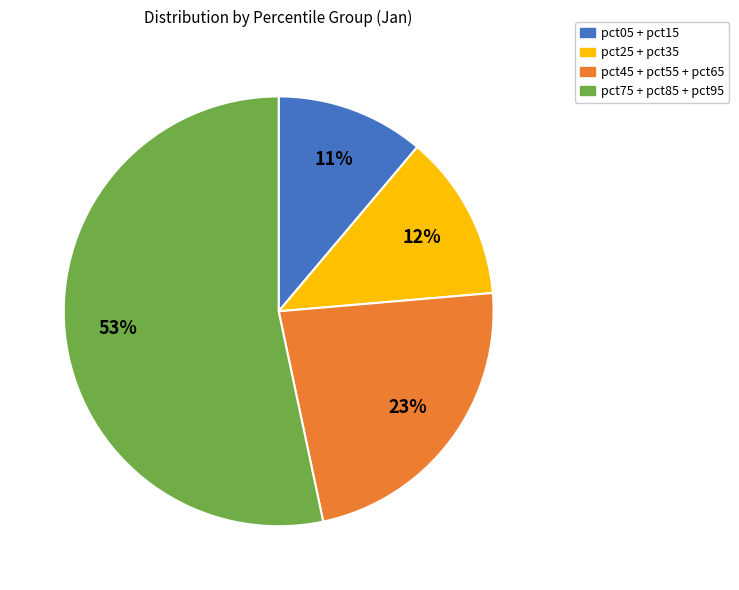

How many segments does this pie chart have?

4